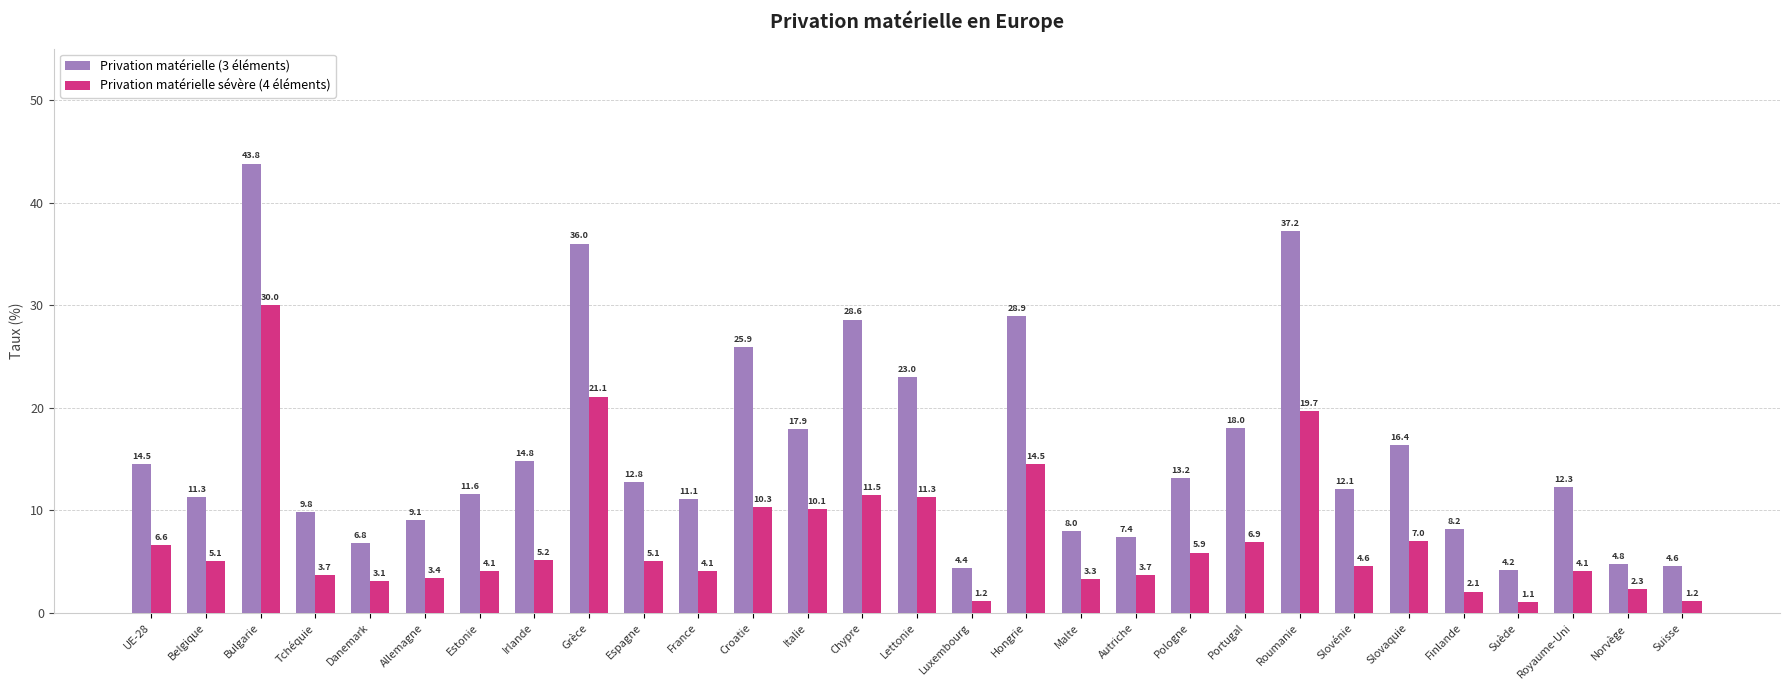

Reading right to left, extract all data points from this chart.

Privation matérielle (3 éléments): Suisse=4.6	Norvège=4.8	Royaume-Uni=12.3	Suède=4.2	Finlande=8.2	Slovaquie=16.4	Slovénie=12.1	Roumanie=37.2	Portugal=18.0	Pologne=13.2	Autriche=7.4	Malte=8.0	Hongrie=28.9	Luxembourg=4.4	Lettonie=23.0	Chypre=28.6	Italie=17.9	Croatie=25.9	France=11.1	Espagne=12.8	Grèce=36.0	Irlande=14.8	Estonie=11.6	Allemagne=9.1	Danemark=6.8	Tchéquie=9.8	Bulgarie=43.8	Belgique=11.3	UE-28=14.5
Privation matérielle sévère (4 éléments): Suisse=1.2	Norvège=2.3	Royaume-Uni=4.1	Suède=1.1	Finlande=2.1	Slovaquie=7.0	Slovénie=4.6	Roumanie=19.7	Portugal=6.9	Pologne=5.9	Autriche=3.7	Malte=3.3	Hongrie=14.5	Luxembourg=1.2	Lettonie=11.3	Chypre=11.5	Italie=10.1	Croatie=10.3	France=4.1	Espagne=5.1	Grèce=21.1	Irlande=5.2	Estonie=4.1	Allemagne=3.4	Danemark=3.1	Tchéquie=3.7	Bulgarie=30.0	Belgique=5.1	UE-28=6.6